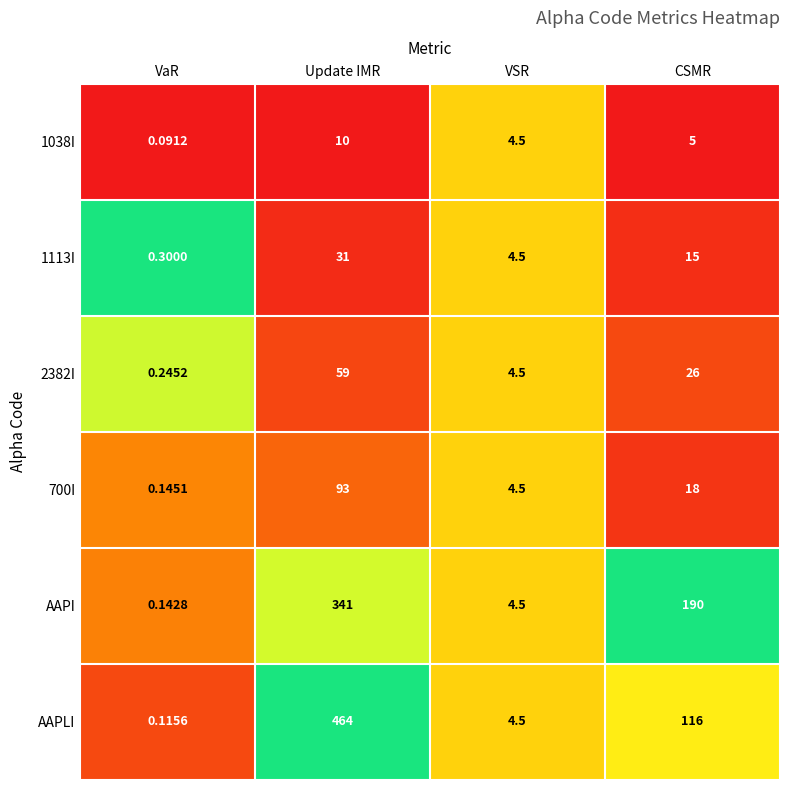

Where is 1038I nearest to the value 5?

CSMR